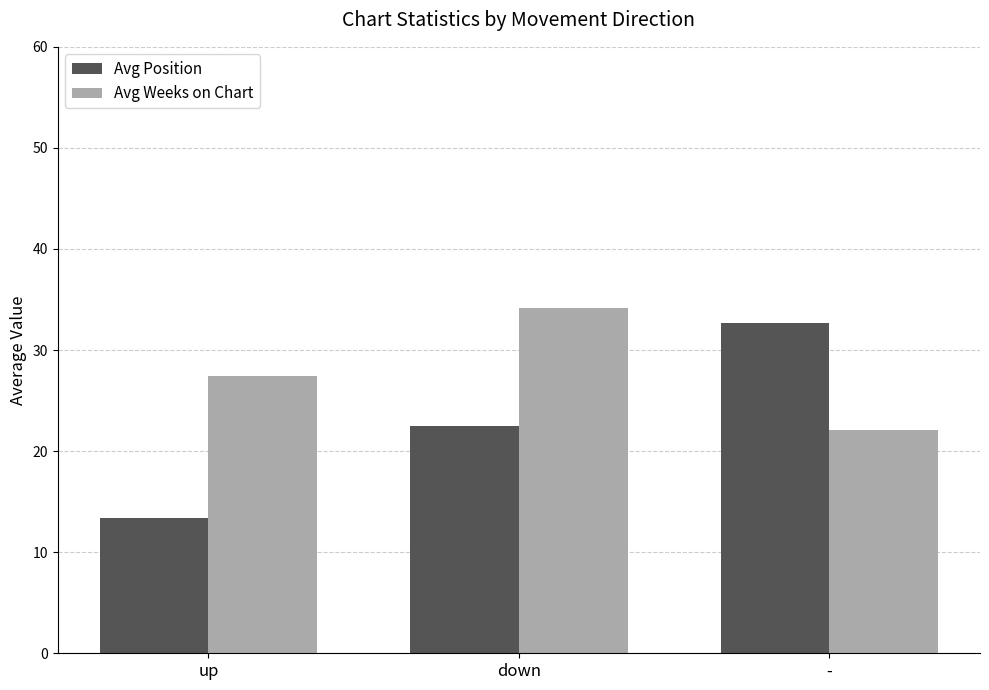

What is the maximum value for Avg Weeks on Chart?

34.2